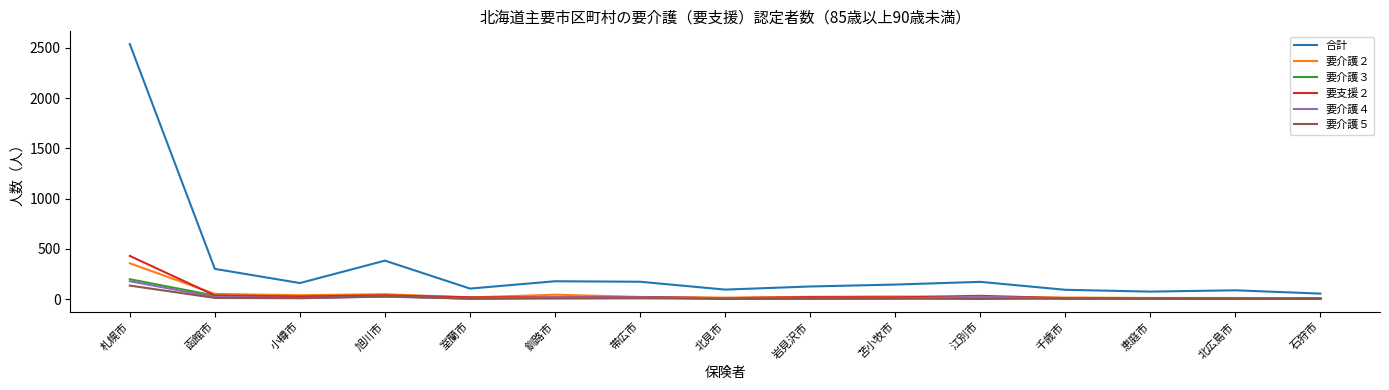

What is the difference between the 要支援２ values at 石狩市 and 恵庭市?

3